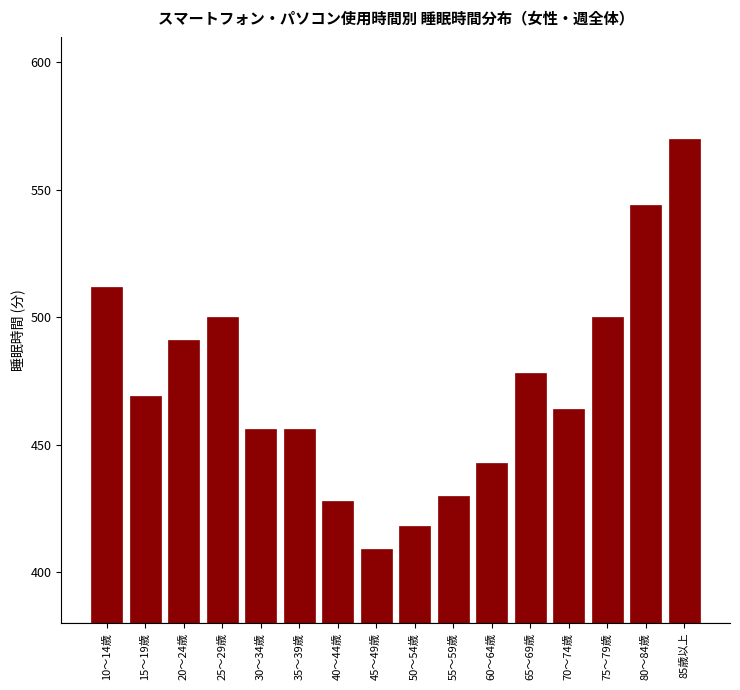

Reading left to right, transcribe all the data shown in this chart.

512	469	491	500	456	456	428	409	418	430	443	478	464	500	544	570